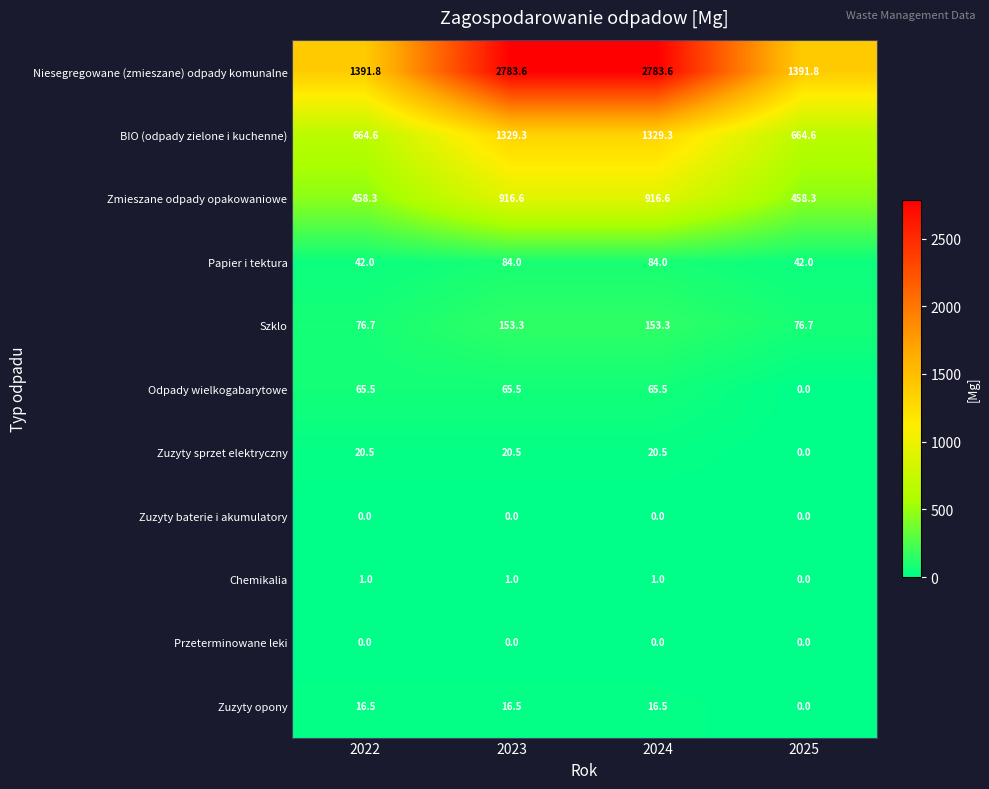

What is the maximum value shown in the chart?

2783.6